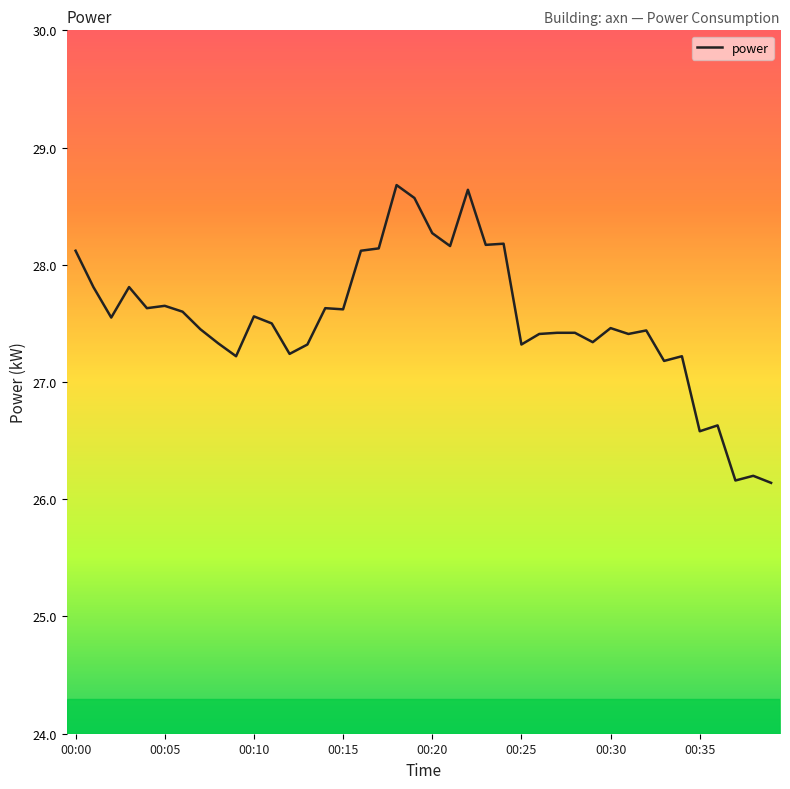

What is the difference between the maximum and minimum values?

2.5